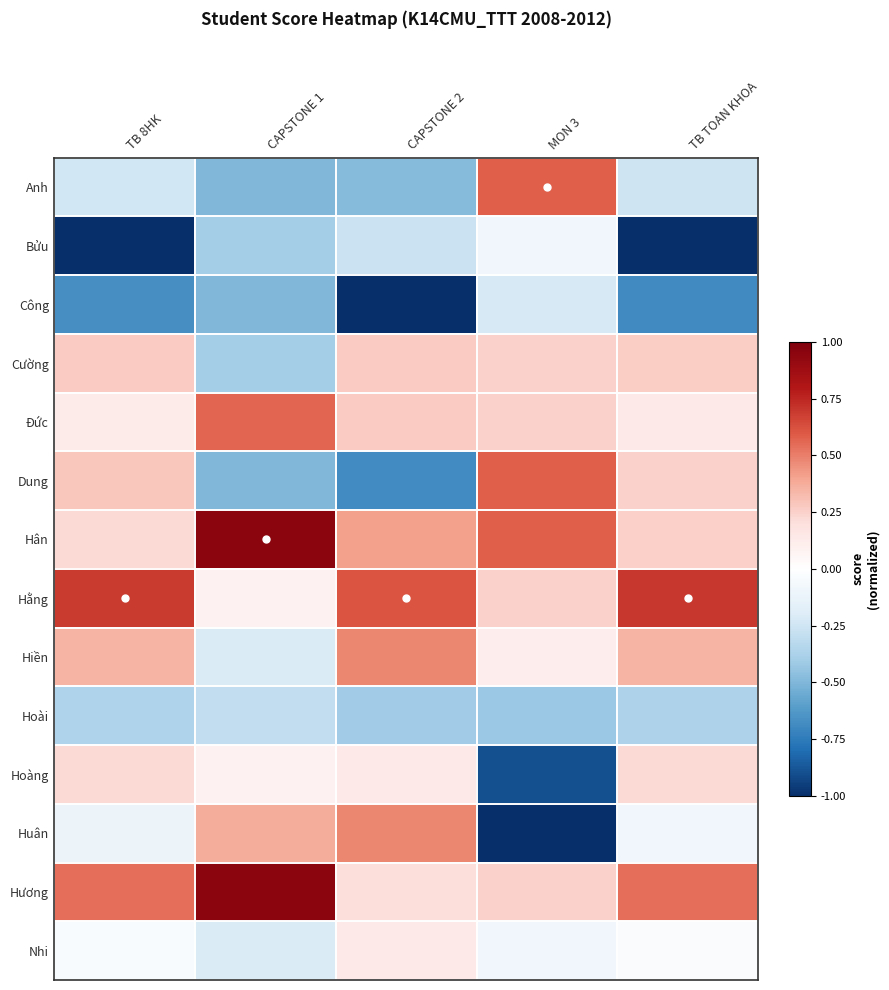

List the series in order of their peak value, highest first.

Hân, Hương, Hằng, Anh, Dung, Đức, Hiền, Huân, Cường, Hoàng, Nhi, Bửu, Công, Hoài